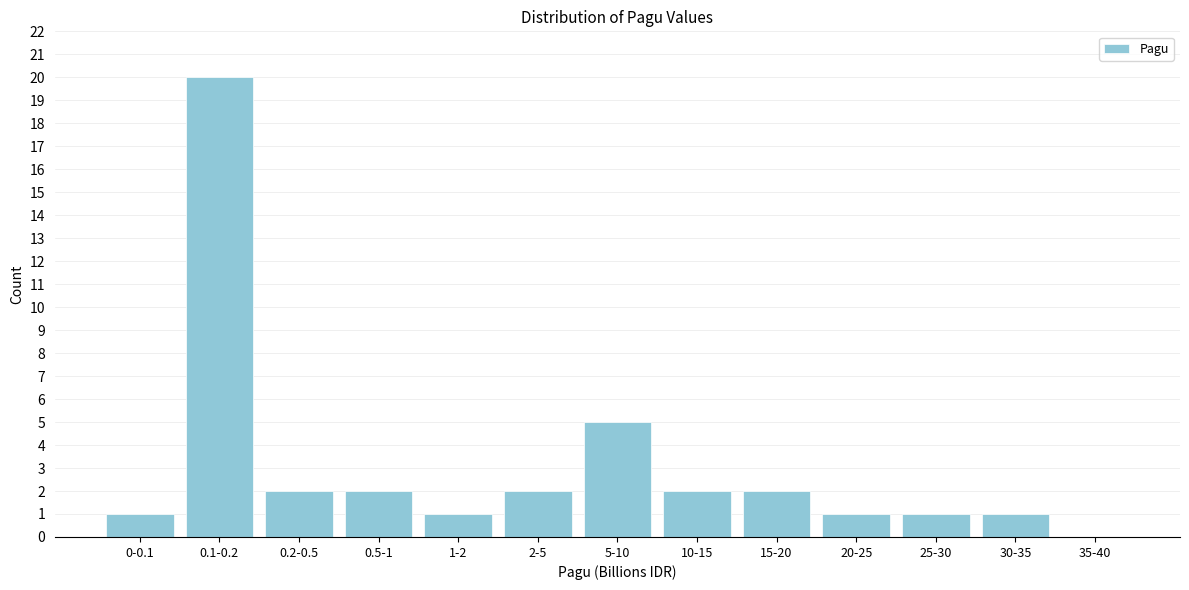

Reading left to right, transcribe all the data shown in this chart.

0-0.1=1	0.1-0.2=20	0.2-0.5=2	0.5-1=2	1-2=1	2-5=2	5-10=5	10-15=2	15-20=2	20-25=1	25-30=1	30-35=1	35-40=0